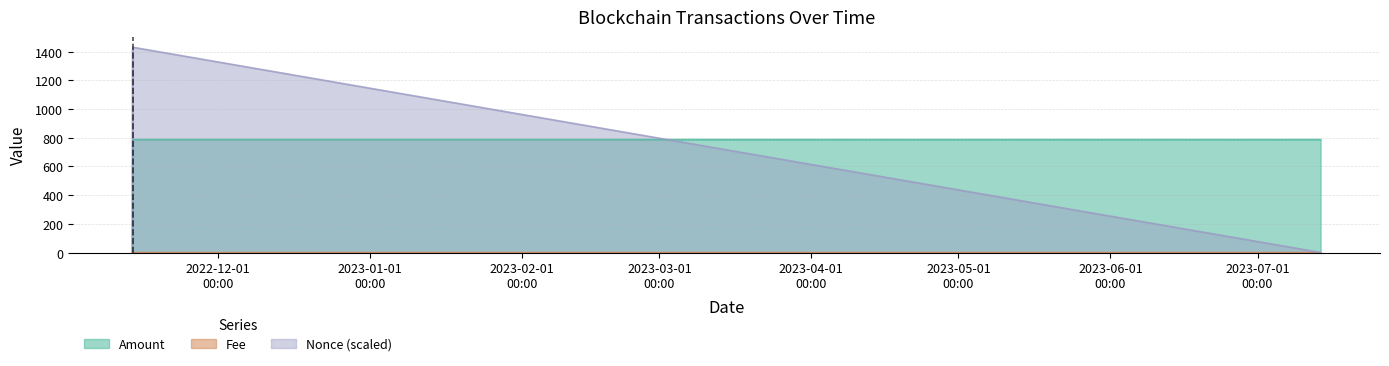

Which category has the lowest value across all series?

2022-11-13 12:51